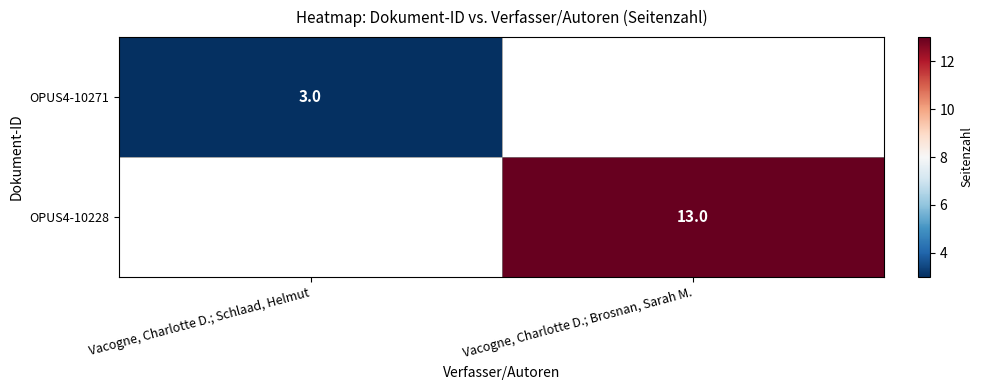

The value of OPUS4-10228 at Vacogne, Charlotte D.; Brosnan, Sarah M. is 20. True or false?

False